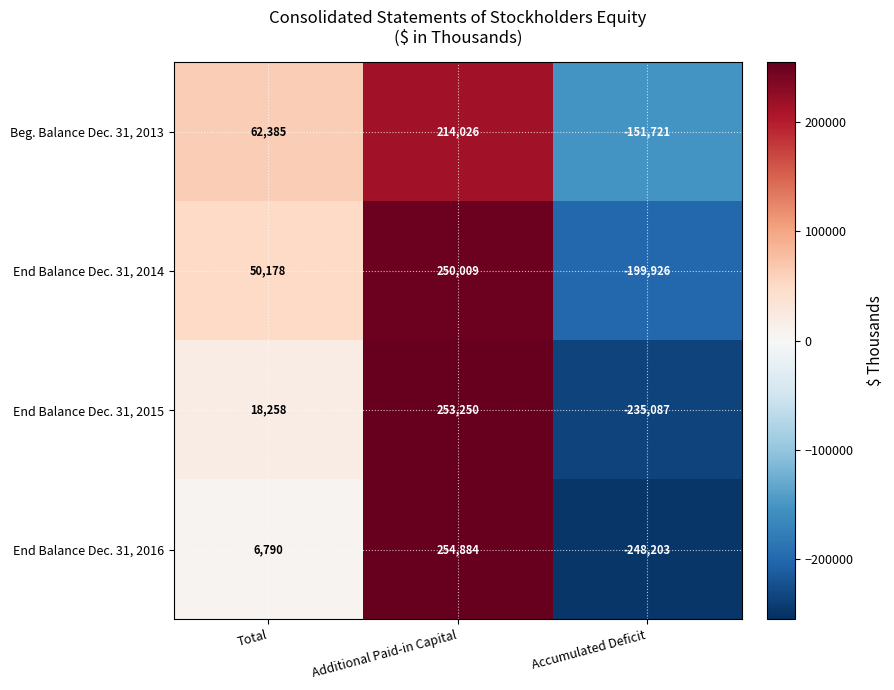

Reading right to left, what are all the values shown in this chart?

Beg. Balance Dec. 31, 2013: -151721	214026	62385
End Balance Dec. 31, 2014: -199926	250009	50178
End Balance Dec. 31, 2015: -235087	253250	18258
End Balance Dec. 31, 2016: -248203	254884	6790